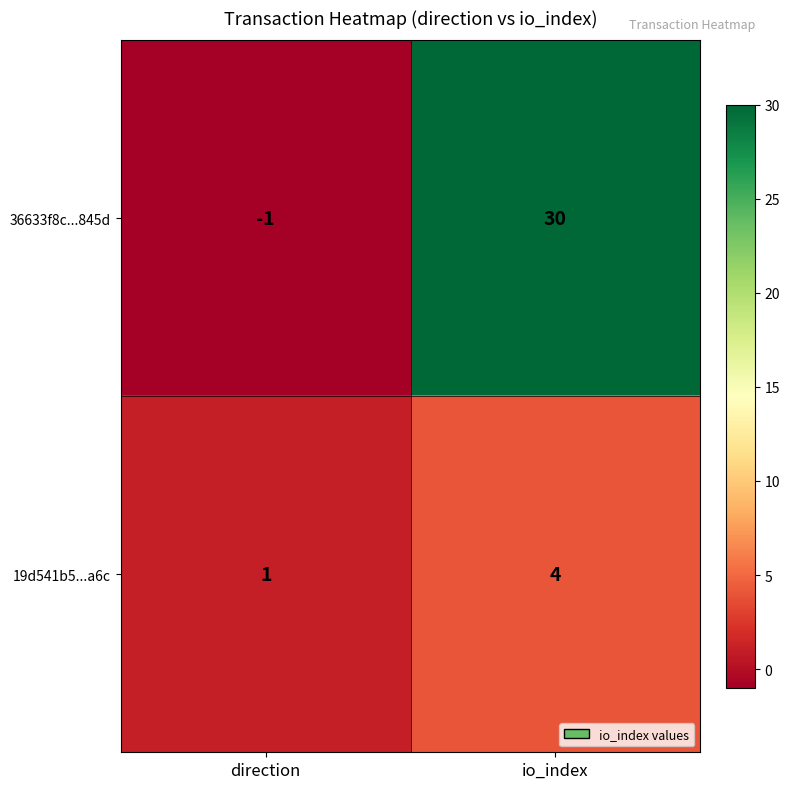

Where is 36633f8c...845d nearest to the value 14?

direction